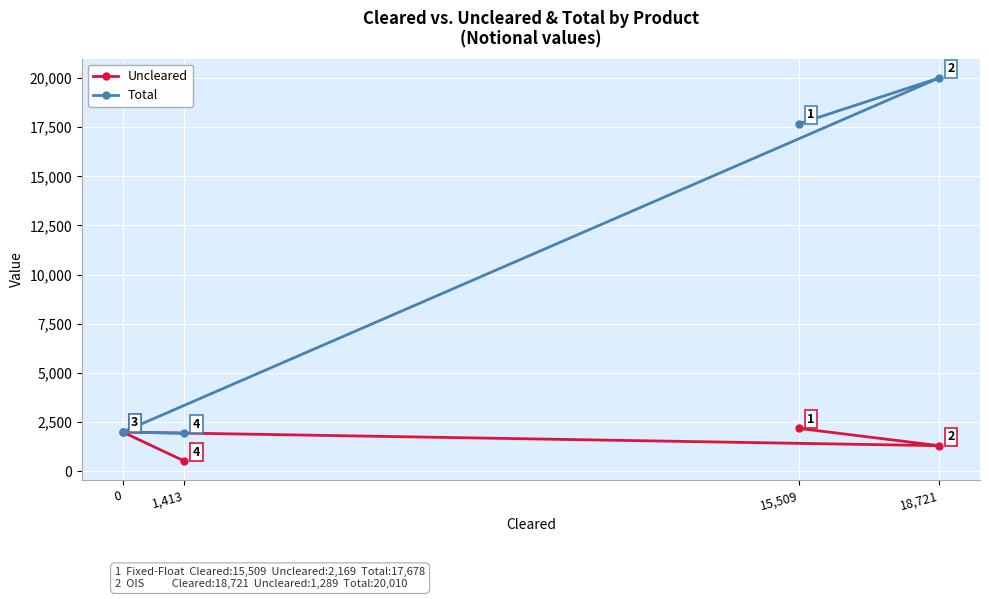

Count the Uncleared values in the range 1289 to 2169.

3